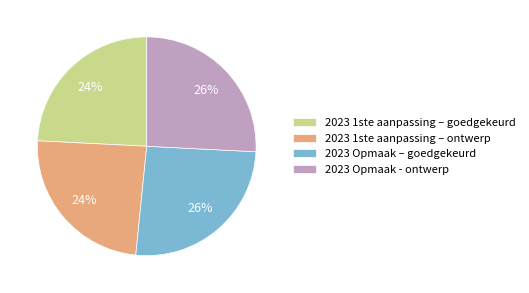

To the nearest percent, what is the combined percentage of 2023 1ste aanpassing – goedgekeurd and 2023 1ste aanpassing – ontwerp?

48%